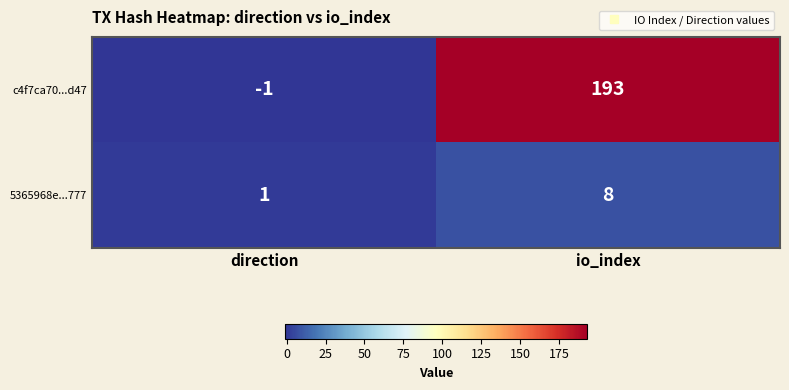

Reading right to left, what are all the values shown in this chart?

c4f7ca70...d47: 193	-1
5365968e...777: 8	1